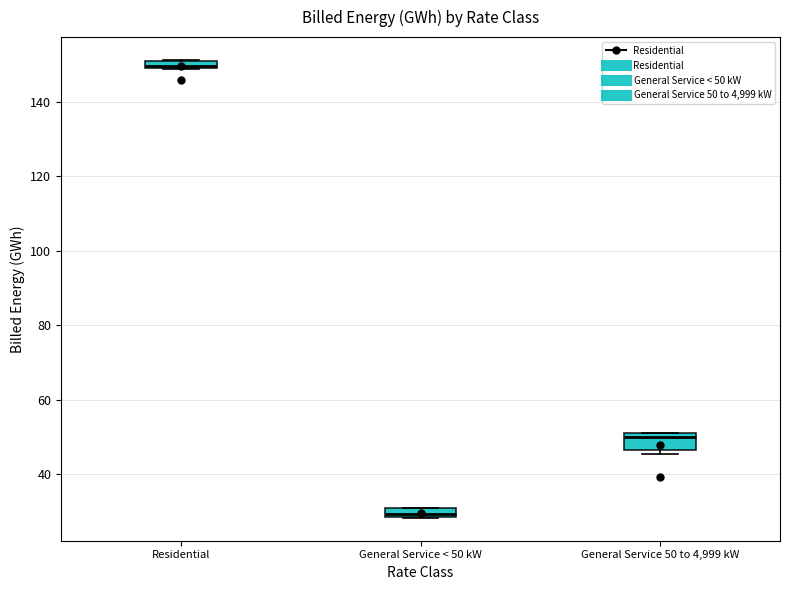

Which box's median line is the highest?

Residential